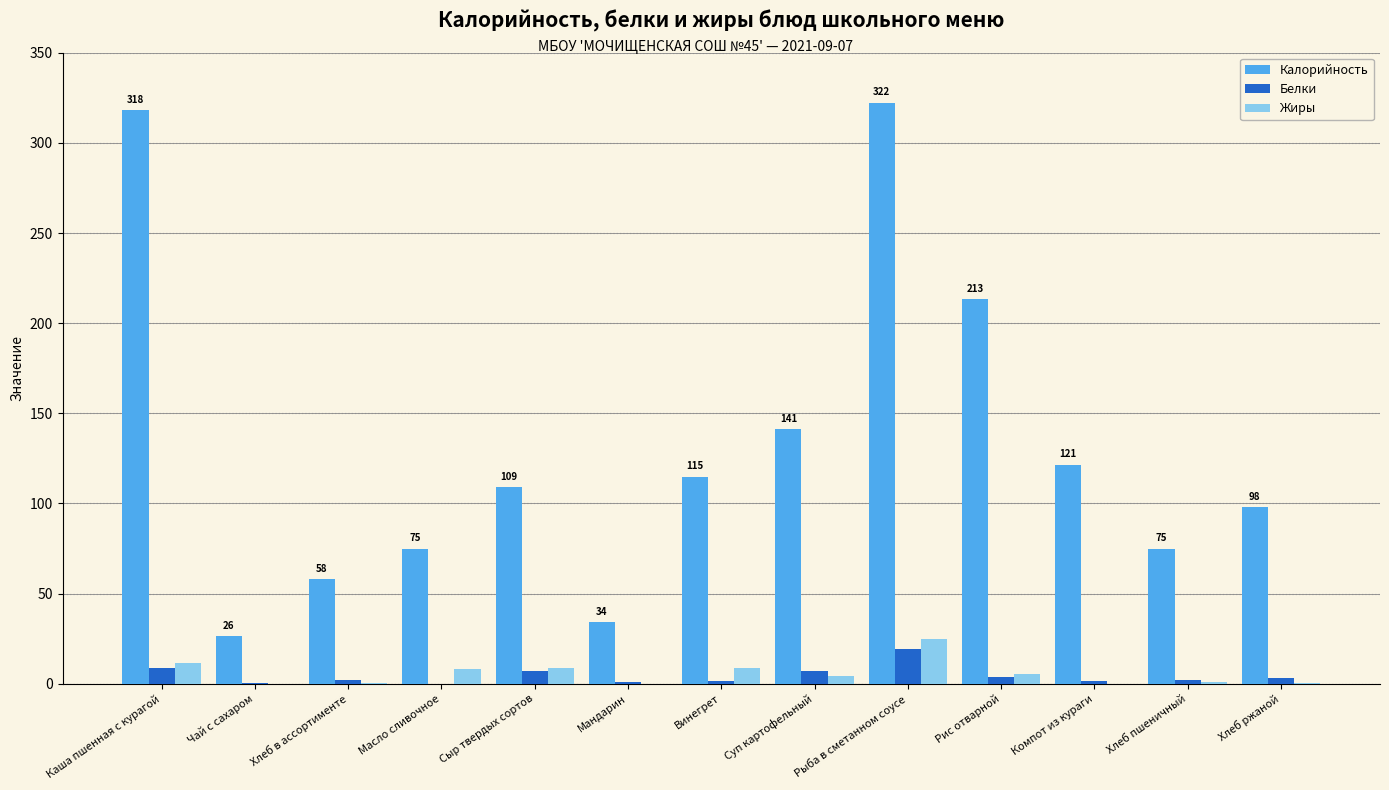

What is the greatest value displayed?

322.3